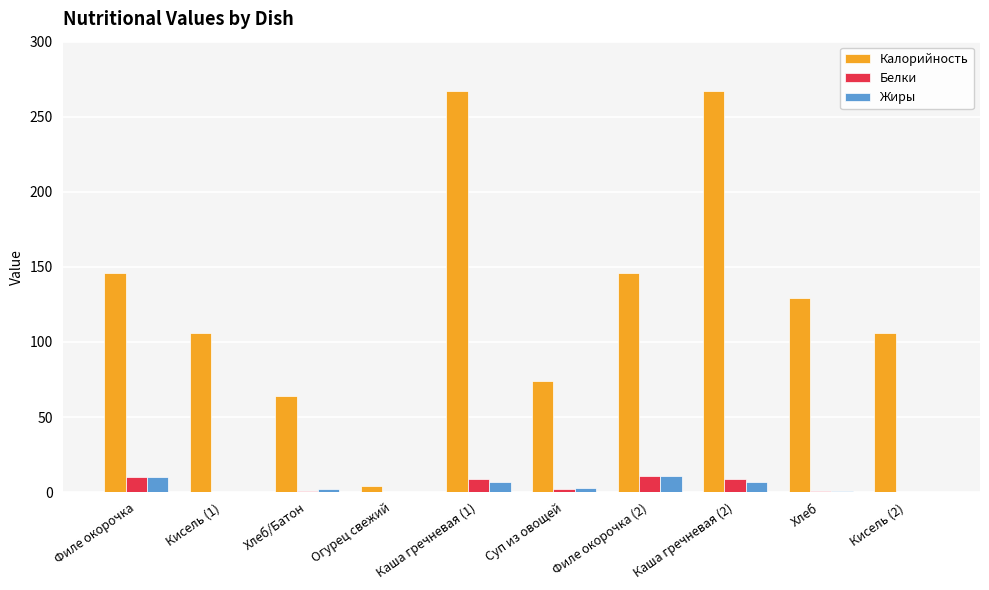

What is the highest value of the Жиры series?

11